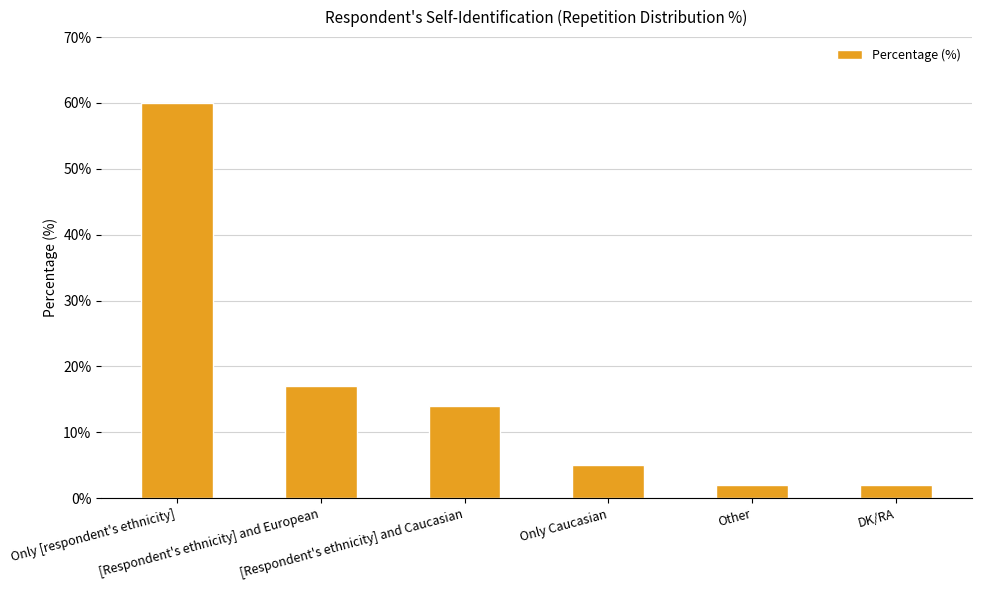

What position from the left is [Respondent's ethnicity] and Caucasian?

3